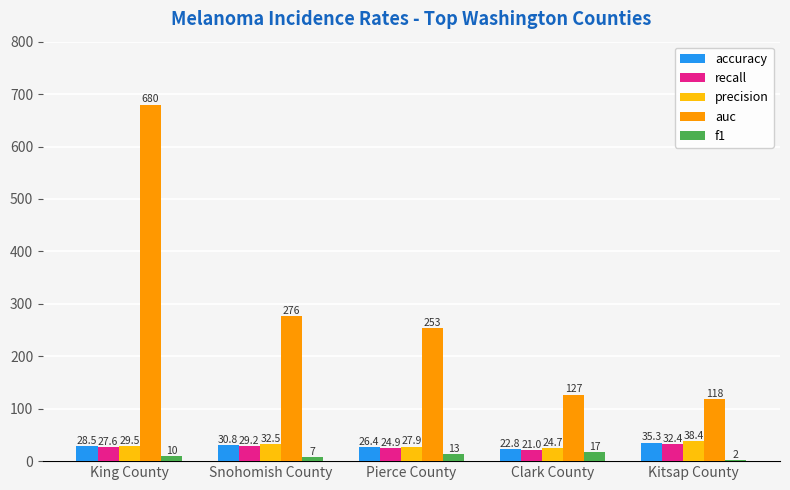

The value of accuracy at Snohomish County is 30.8. True or false?

True